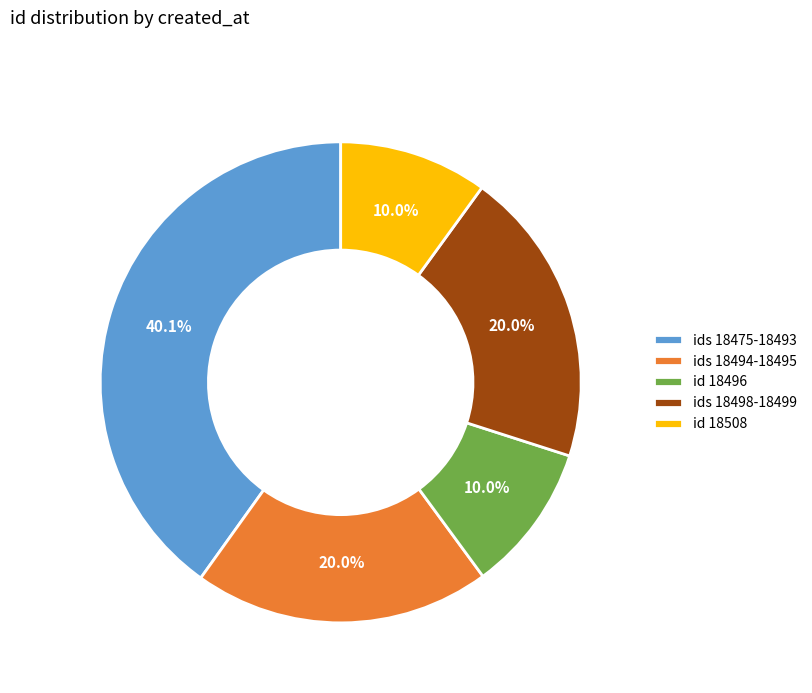

Between ids 18475-18493 and ids 18498-18499, which is larger?

ids 18475-18493